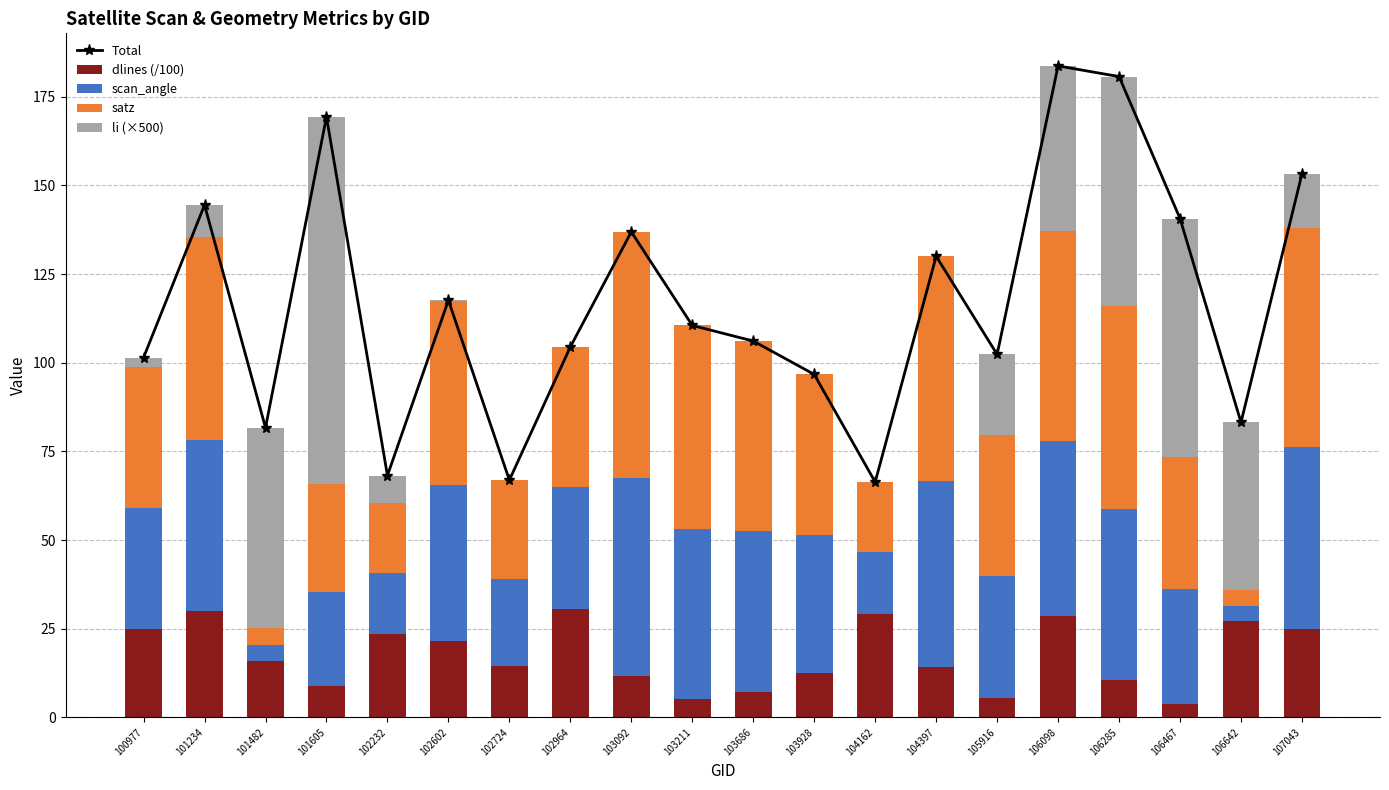

What is the total value across all series at 102232?

136.4